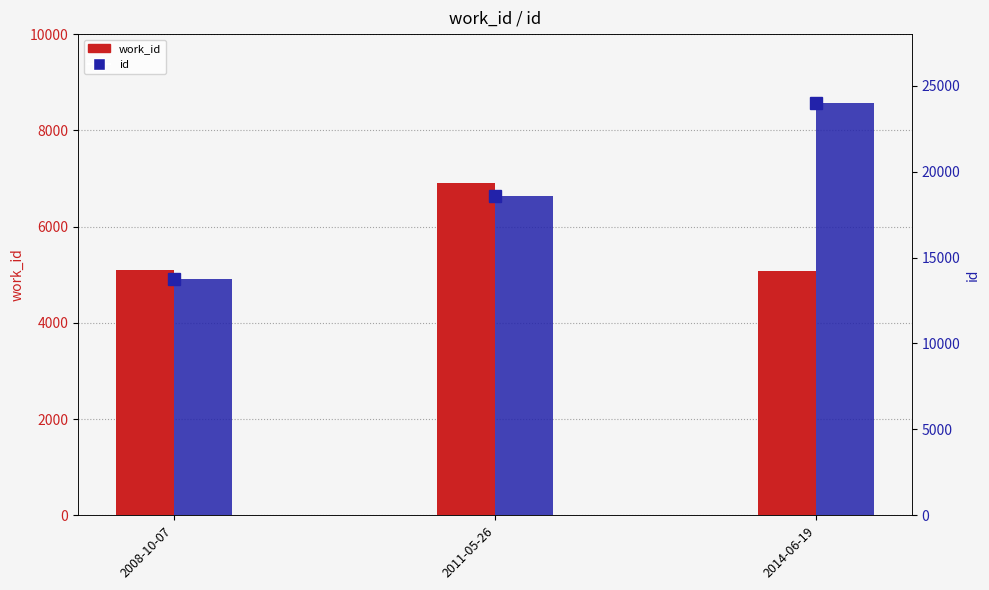

At which label does id (marker) reach its minimum?

2008-10-07